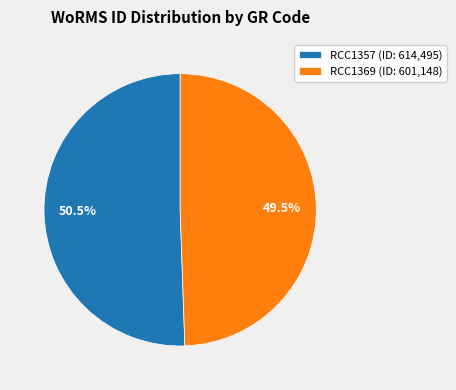

Is the sum of RCC1357 (ID: 614,495) and RCC1369 (ID: 601,148) greater than half?

Yes